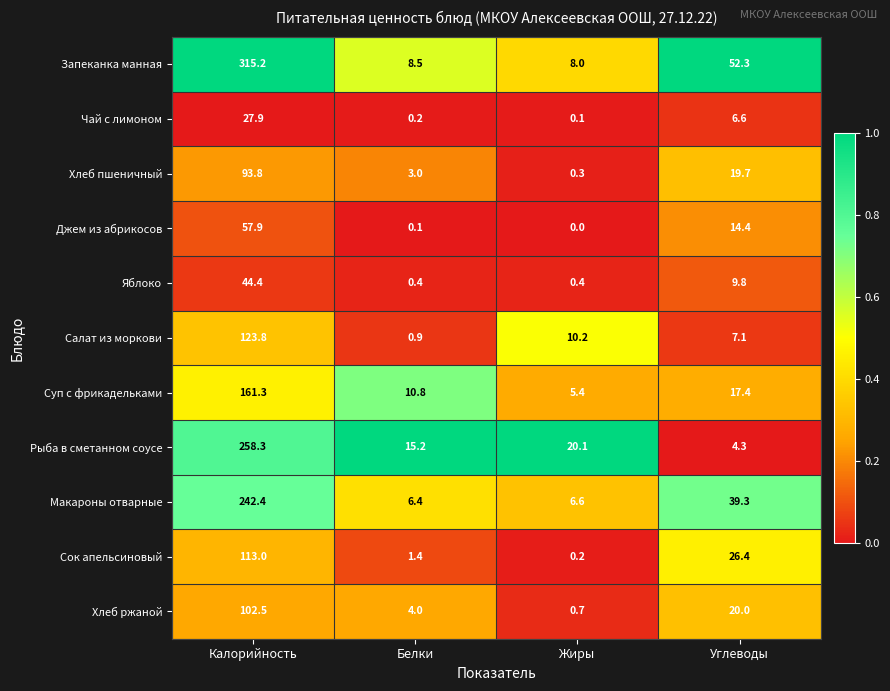

Rank the series by their maximum value, from lowest to highest.

Чай с лимоном, Яблоко, Джем из абрикосов, Хлеб пшеничный, Хлеб ржаной, Сок апельсиновый, Салат из моркови, Суп с фрикадельками, Макароны отварные, Рыба в сметанном соусе, Запеканка манная